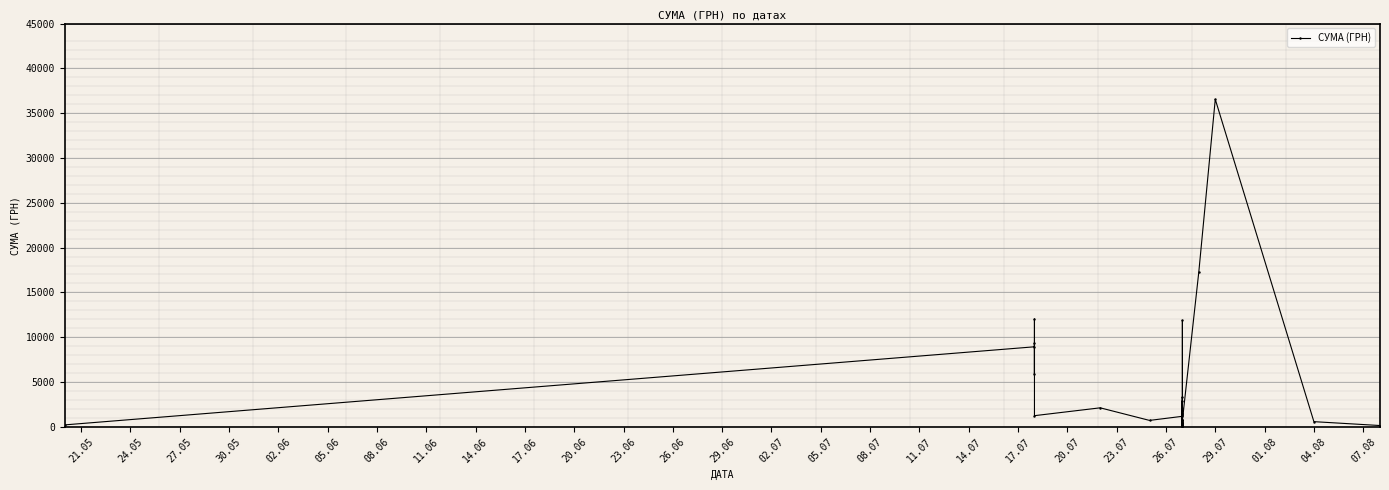

The value at 21.05 is 218.0. True or false?

True